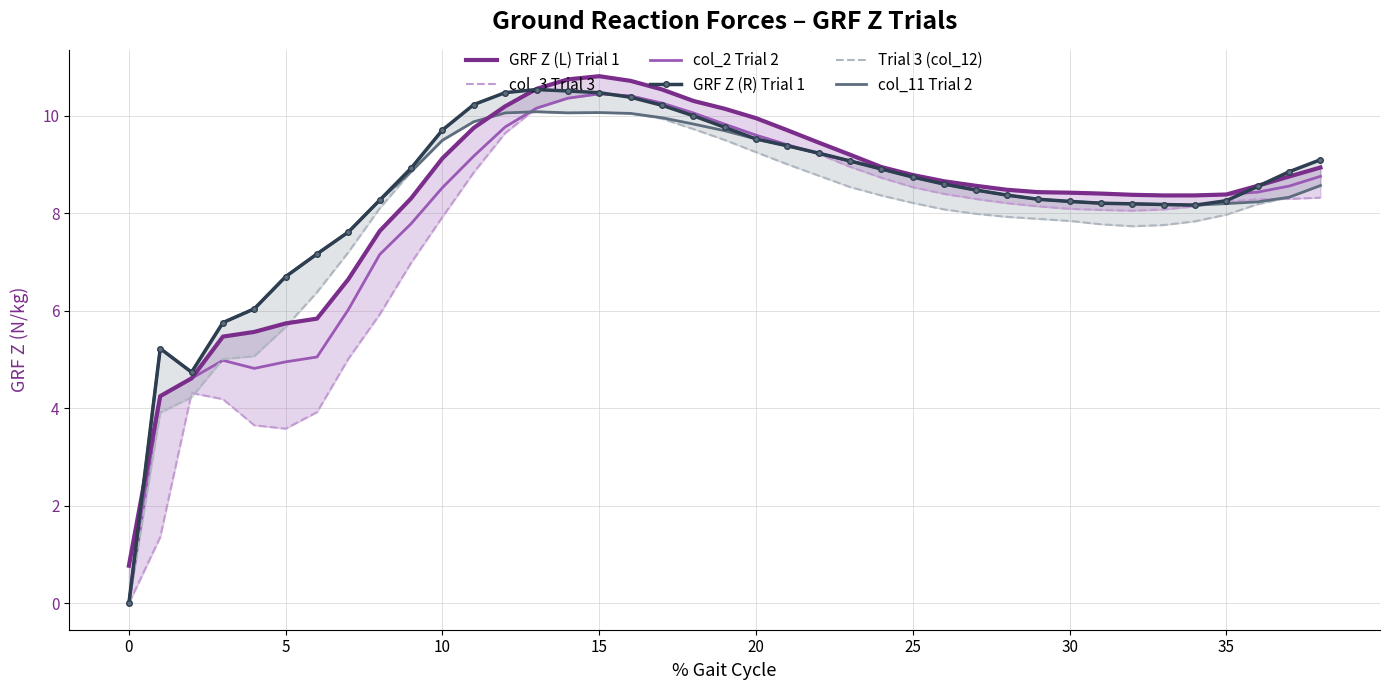

What is the average value of the Trial 3 (col_12) series?

7.9